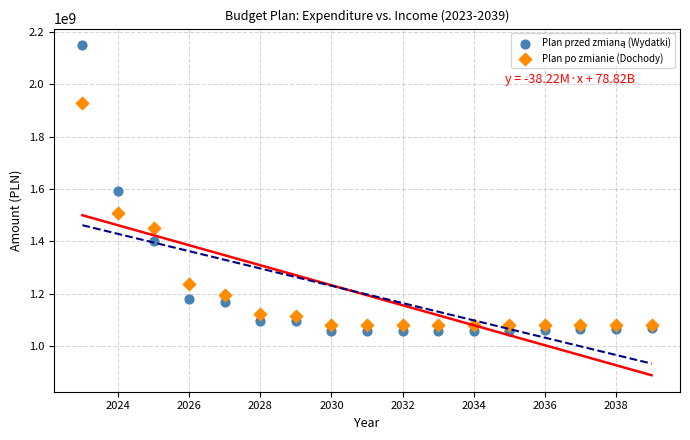

What is the X range (max minus min) for the scatter plot?

16.0